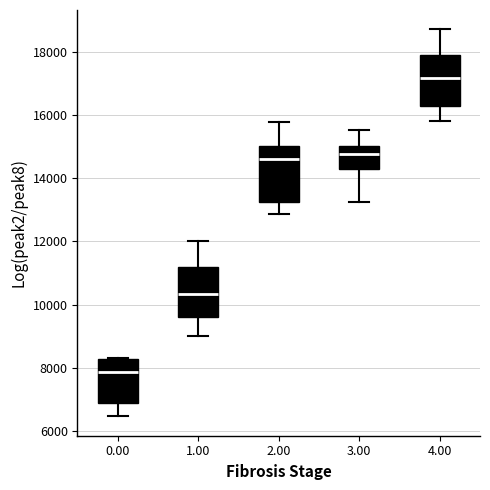

Reading left to right, transcribe this box plot: for each box, give where its median line is, the range the box spans, and where its two whiskers end, as read against the y-axis. The values are not printed on the chart, so give them approximately, as read against the axis.

0.00: median 7800, box 6800 to 8200, whiskers 6400 to 8400
1.00: median 10400, box 9600 to 11200, whiskers 9000 to 12000
2.00: median 14600, box 13200 to 15000, whiskers 12800 to 15800
3.00: median 14800, box 14200 to 15000, whiskers 13200 to 15600
4.00: median 17200, box 16200 to 17800, whiskers 15800 to 18800